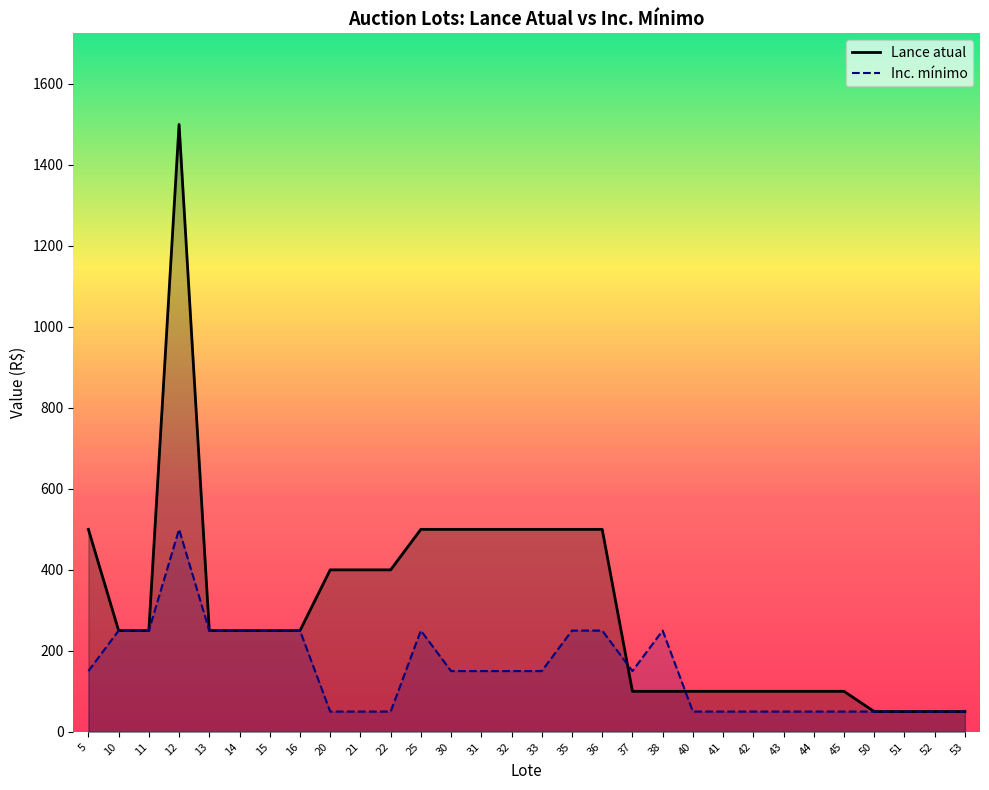

How many lines are shown in the chart?

2